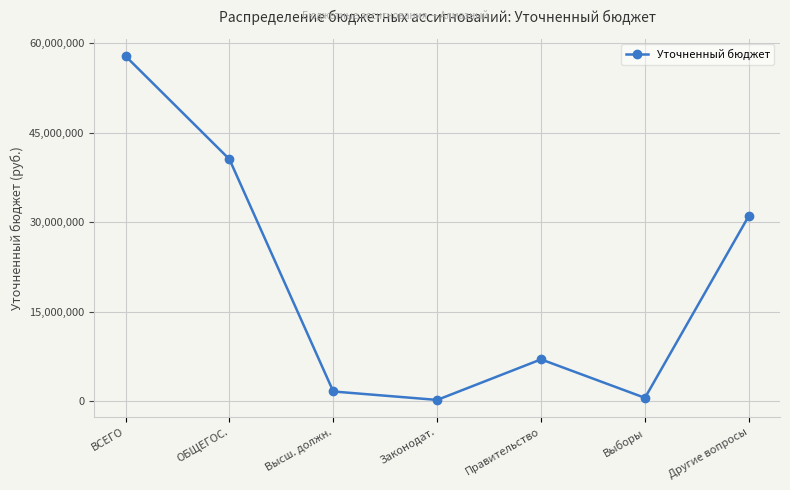

How many interior local peaks (higher than both neighbors) does the data have?

1